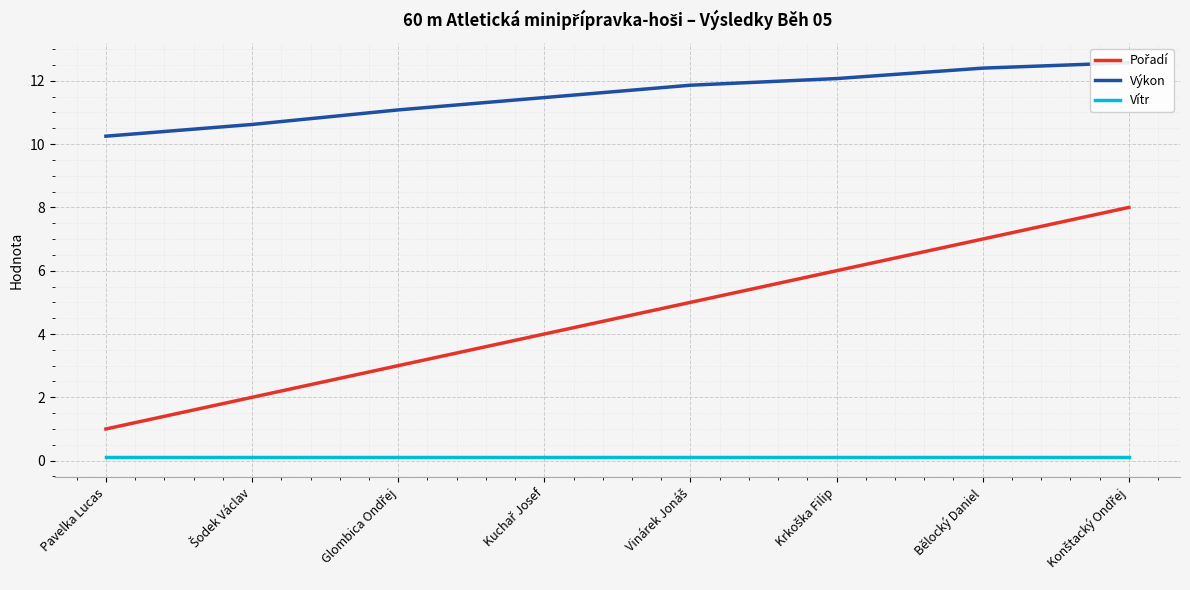

Is it true that Výkon equals 10.2 at Pavelka Lucas?

True